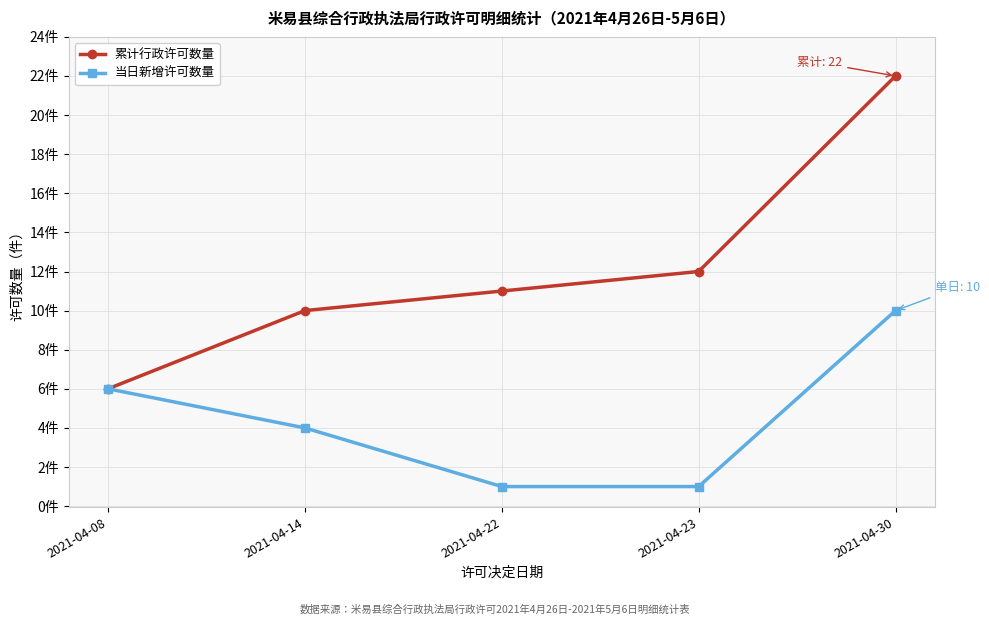

What is the spread (max minus min) of values at 2021-04-22?

10